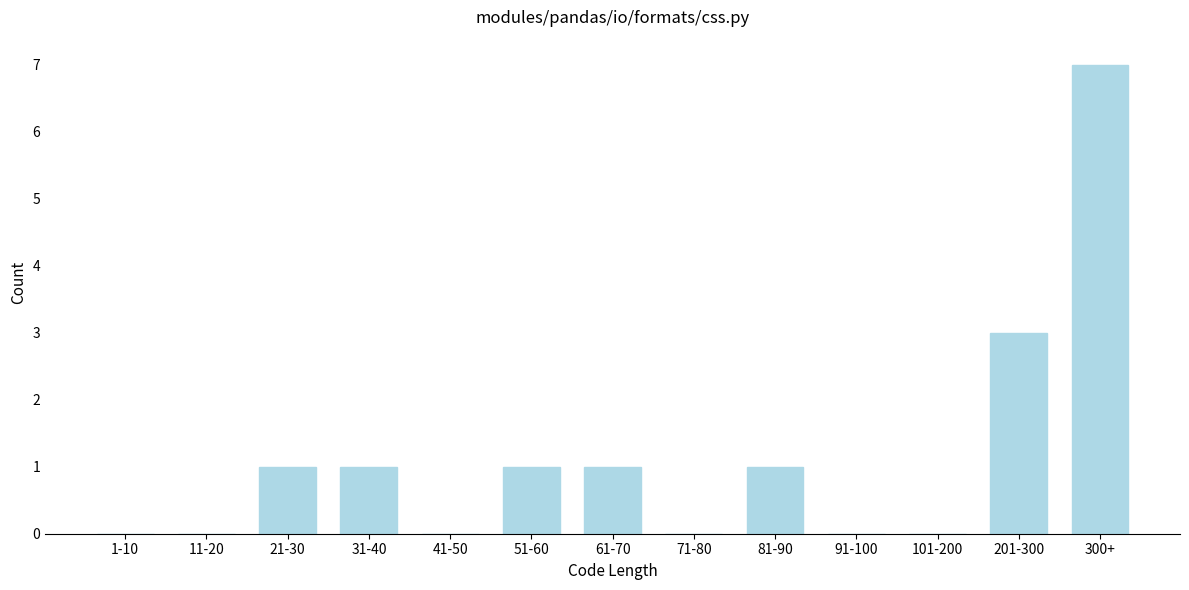

Reading left to right, transcribe all the data shown in this chart.

1-10=0	11-20=0	21-30=1	31-40=1	41-50=0	51-60=1	61-70=1	71-80=0	81-90=1	91-100=0	101-200=0	201-300=3	300+=7